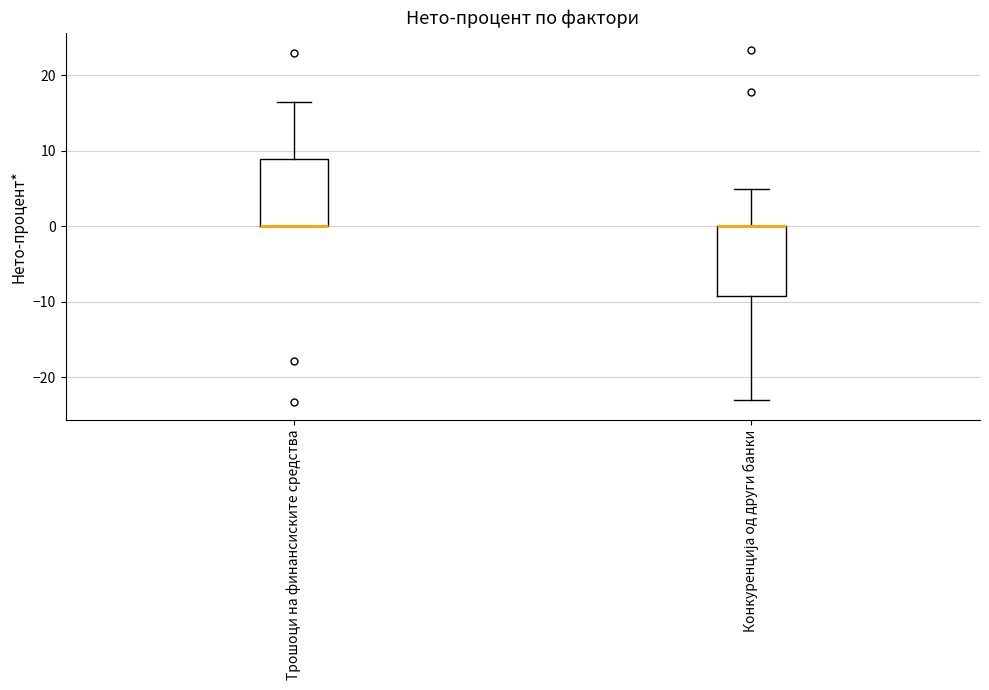

Where is the lower edge of the box for Трошоци на финансиските средства on the y-axis? The values are not printed on the chart, so give them approximately, as read against the axis.

0